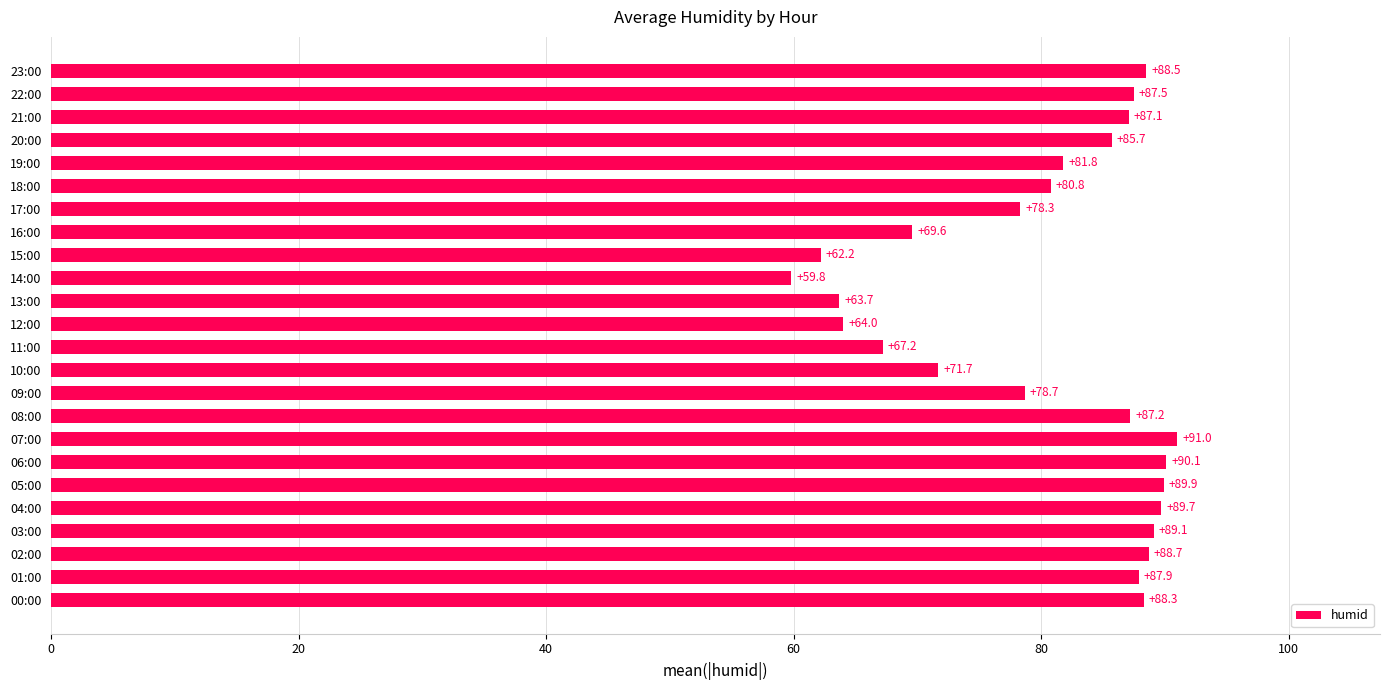

What is the greatest value displayed?

91.0